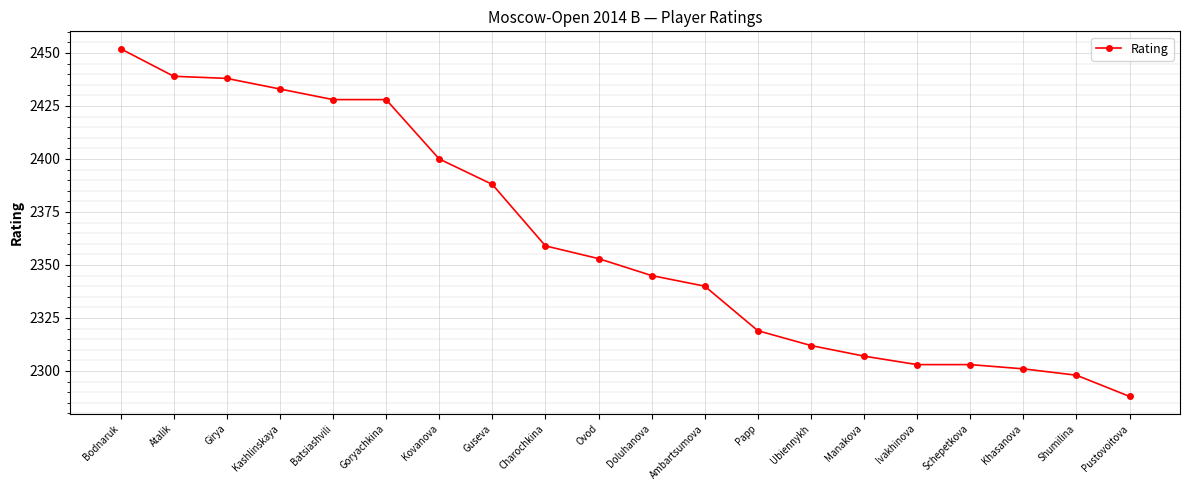

What is the difference between the maximum and minimum values?

164